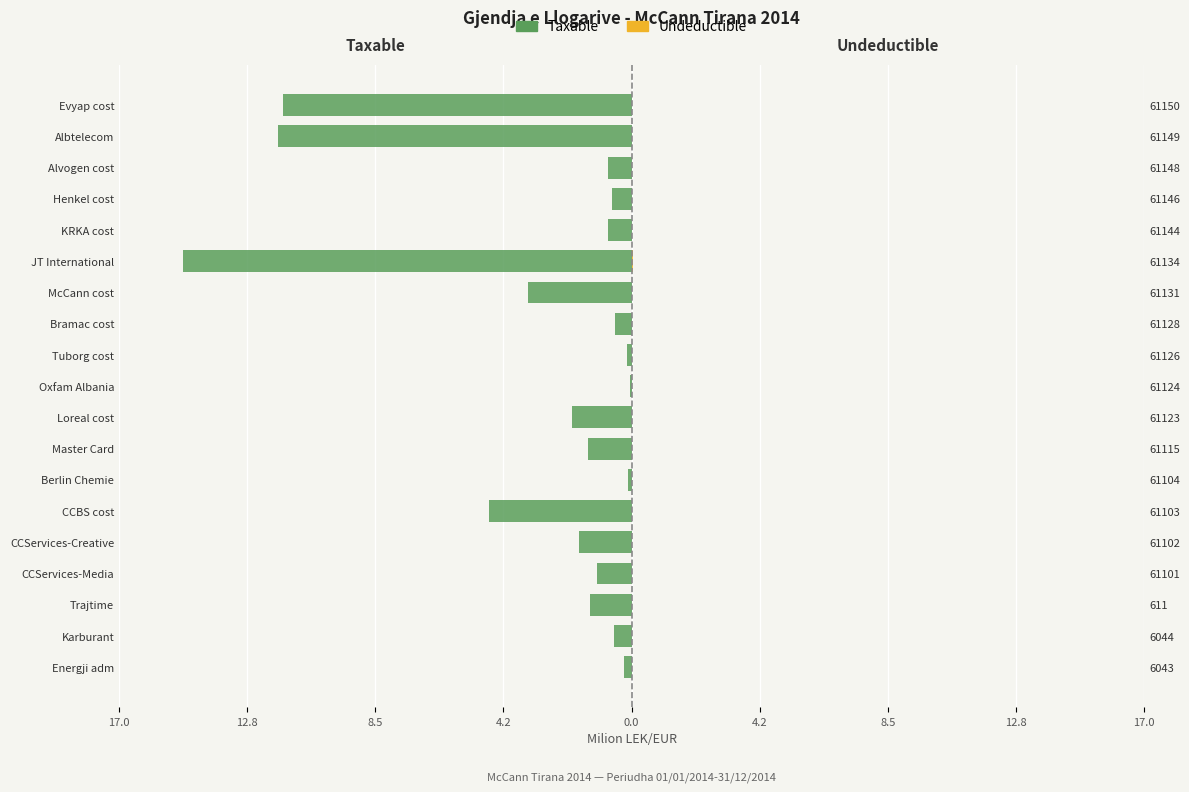

Which series changed the most between CCBS cost and KRKA cost?

Taxable